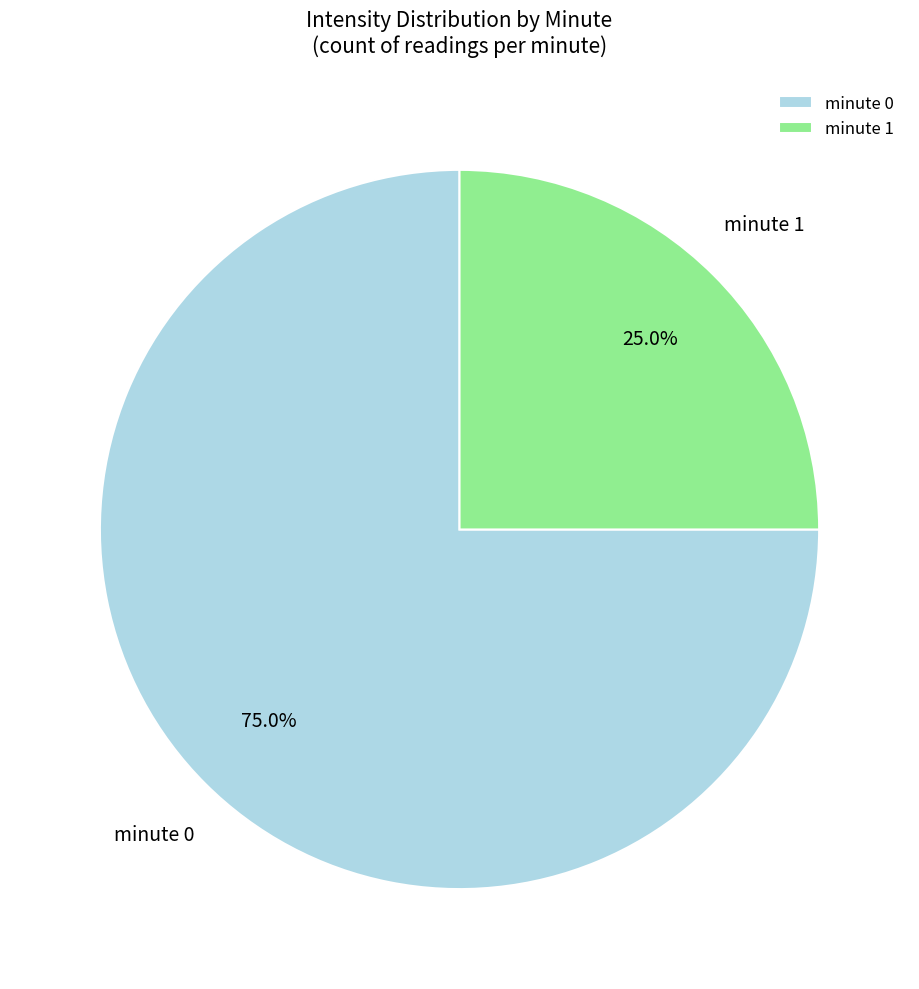

What is the ratio of the value at minute 1 to the value at minute 0?

0.3